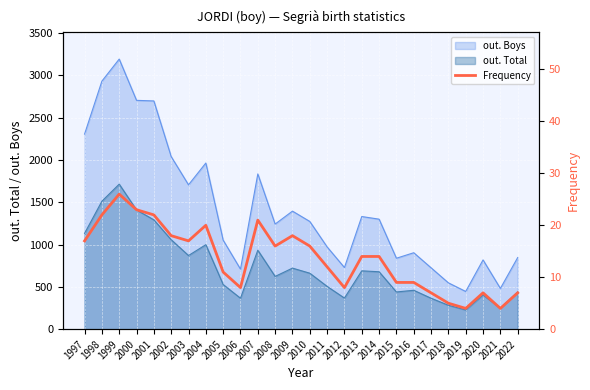

Which category has the highest value in the out. Total series?

1999